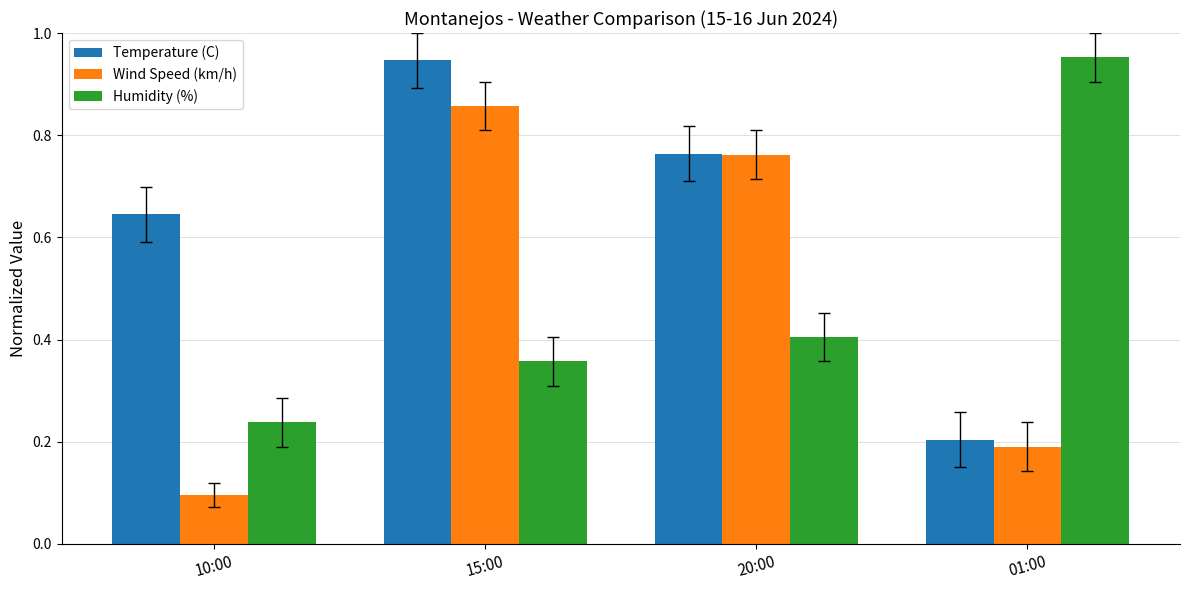

Rank the categories by Temperature (C) value from highest to lowest.

15:00, 20:00, 10:00, 01:00